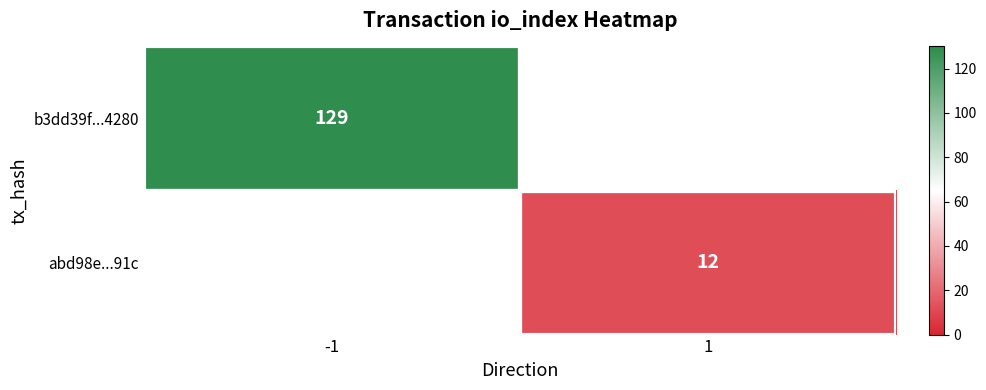

Is it true that abd98e...91c equals 5 at 1?

False